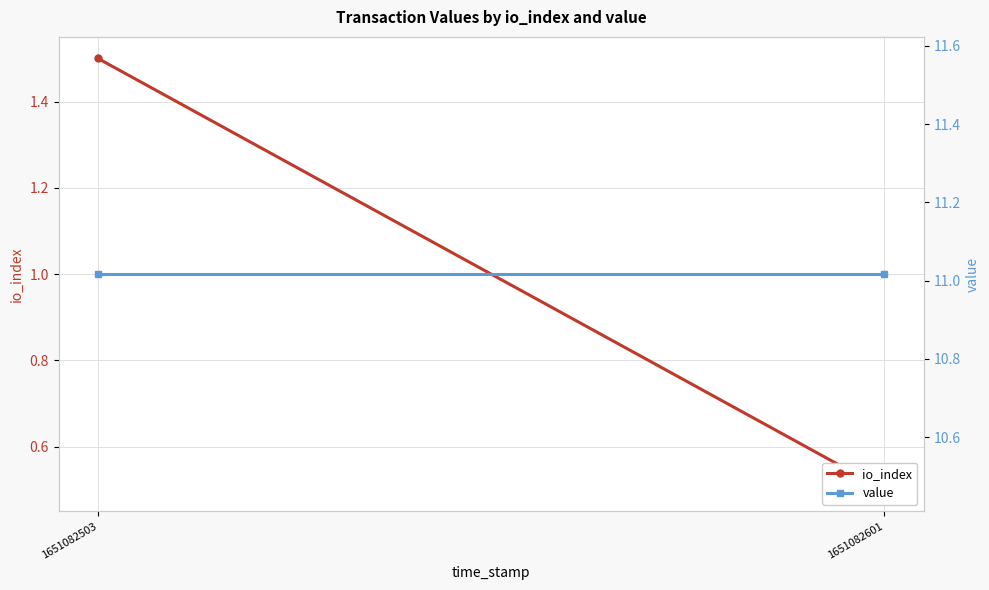

Reading right to left, transcribe all the data shown in this chart.

io_index: 0.5	1.5
value: 11.0	11.0